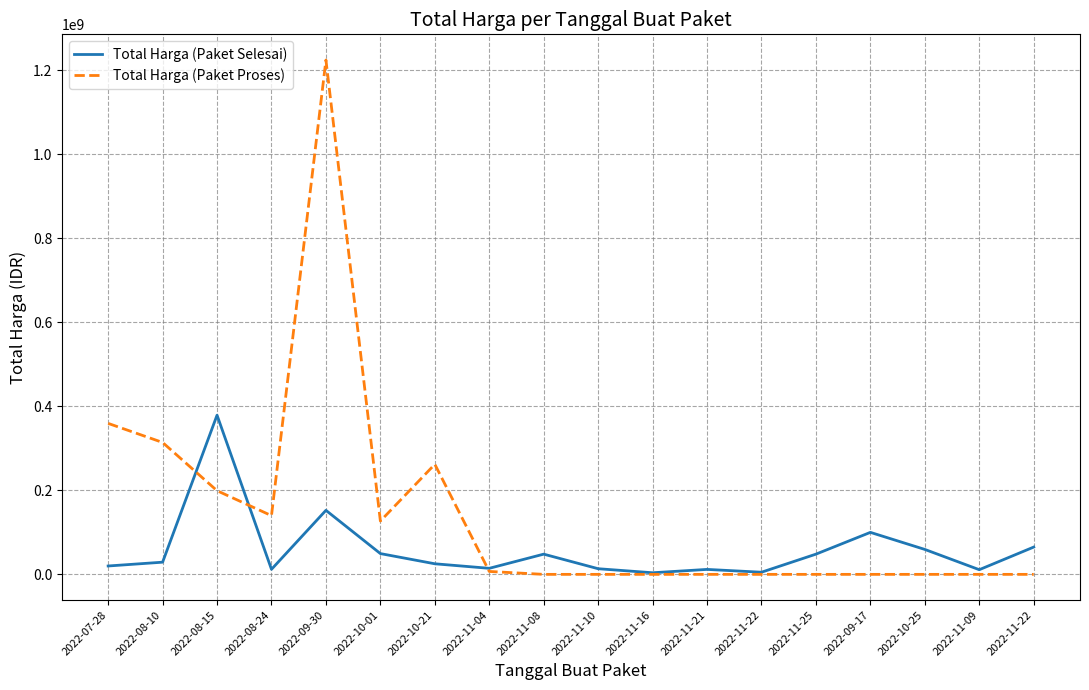

What are all the series names shown in the legend?

Total Harga (Paket Selesai), Total Harga (Paket Proses)